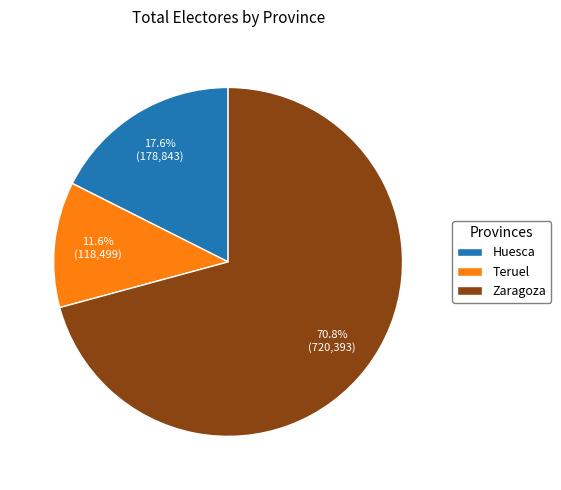

Does Teruel represent more than half of the total?

No